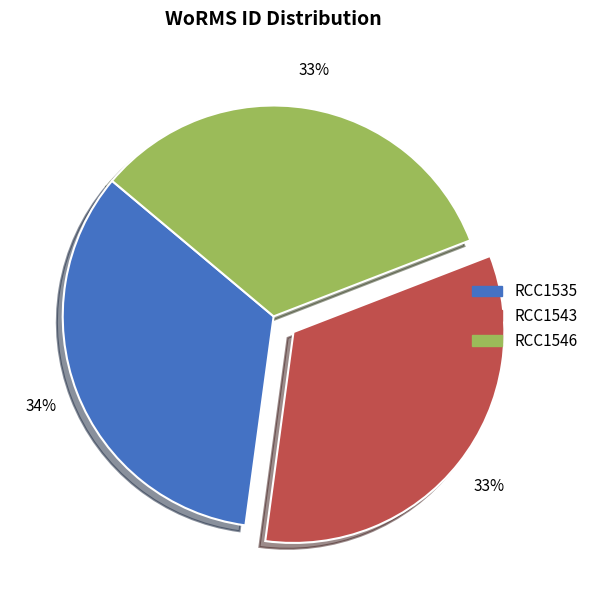

Do RCC1543 and RCC1535 together represent more than half of the pie?

Yes